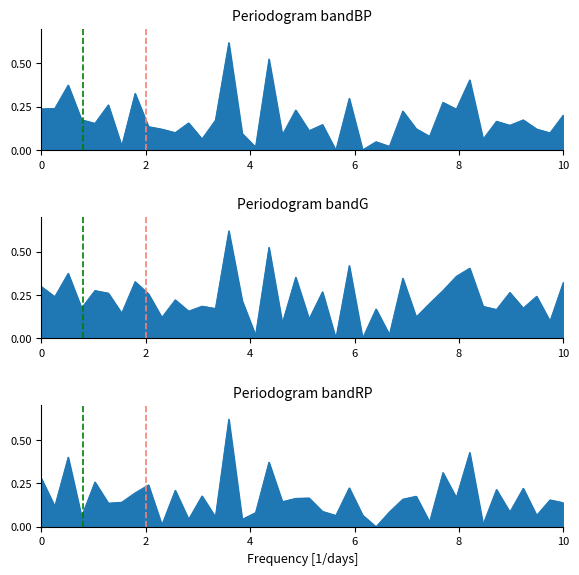

The bandRP series shows 0.1 at 26. True or false?

False